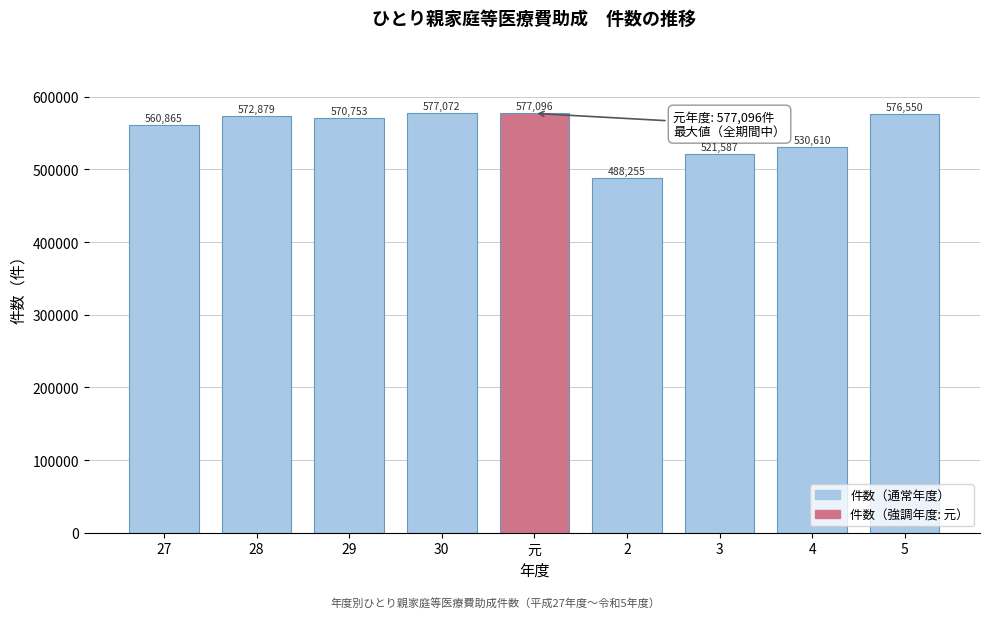

Reading left to right, transcribe all the data shown in this chart.

27=560865	28=572879	29=570753	30=577072	元=577096	2=488255	3=521587	4=530610	5=576550